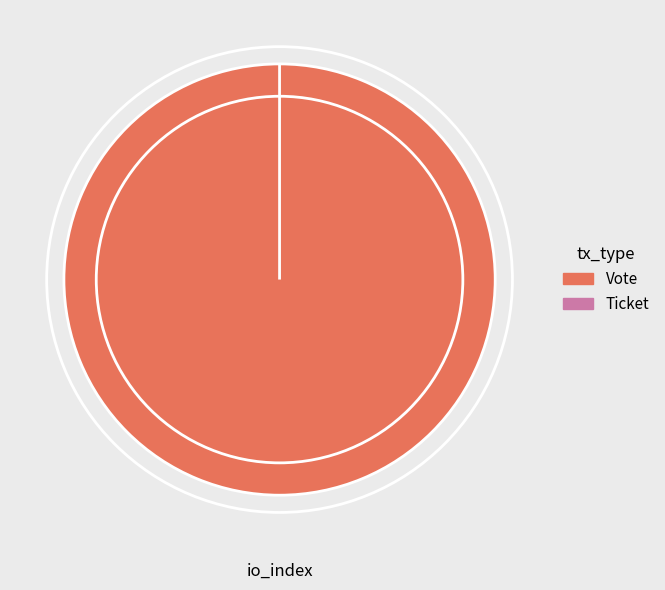

Which category has the biggest portion of the pie?

Vote